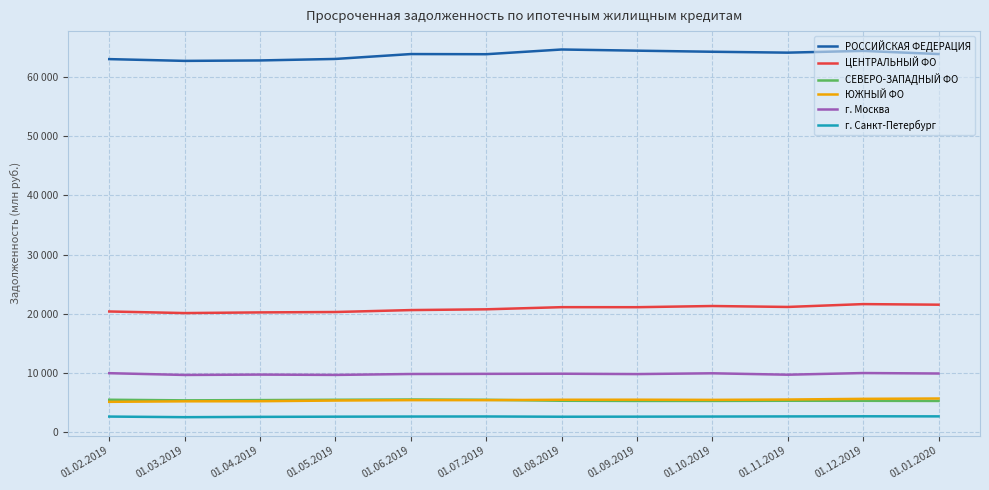

What are all the series names shown in the legend?

РОССИЙСКАЯ ФЕДЕРАЦИЯ, ЦЕНТРАЛЬНЫЙ ФО, СЕВЕРО-ЗАПАДНЫЙ ФО, ЮЖНЫЙ ФО, г. Москва, г. Санкт-Петербург